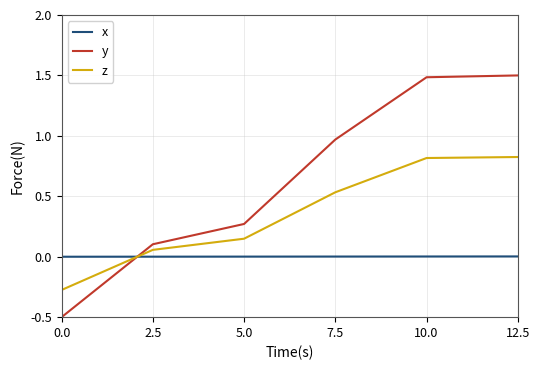

How many values in z are below zero?

1